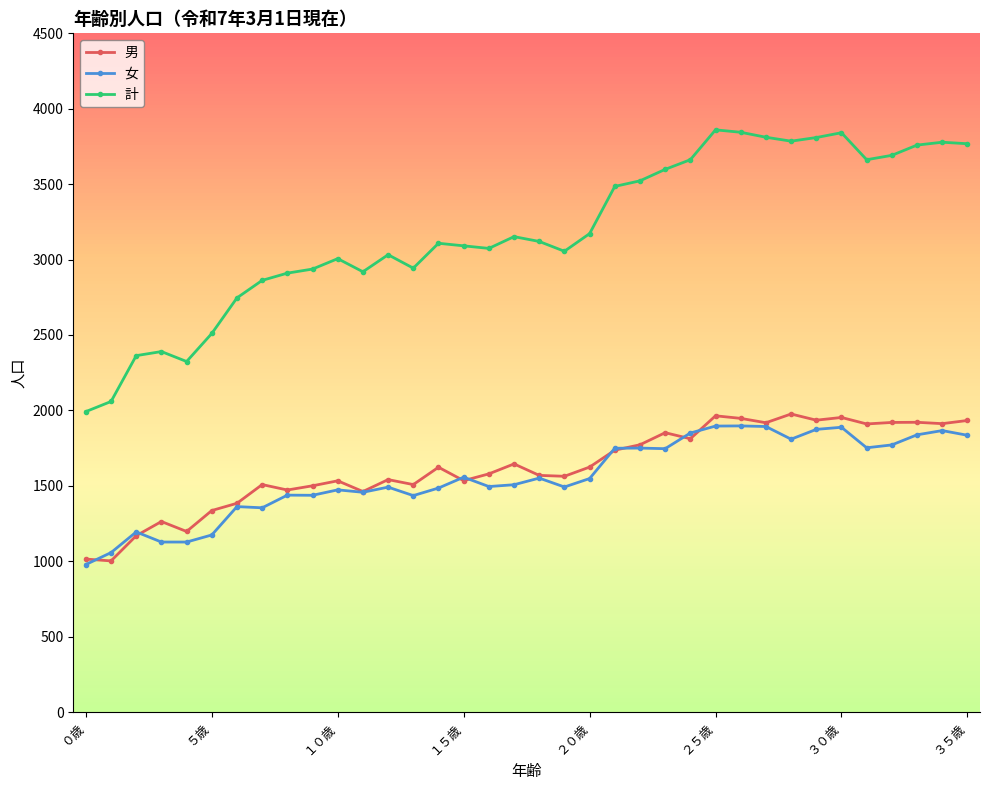

What is the highest value of the 男 series?

1976